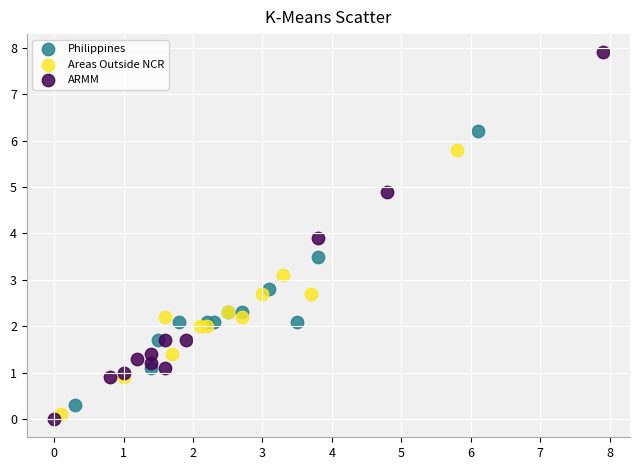

Which series has the largest Y range (max minus min)?

ARMM